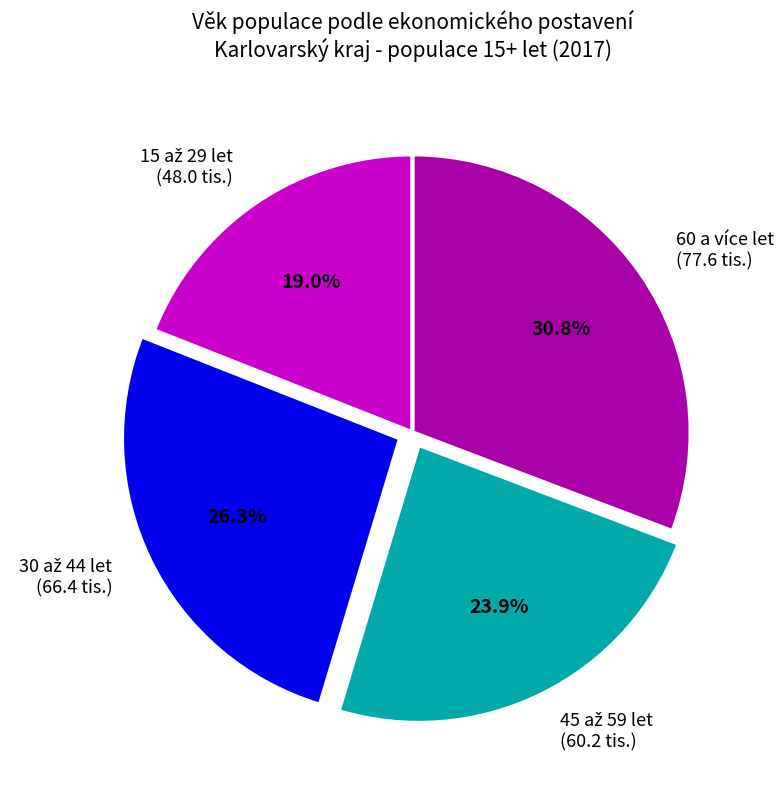

Is there a majority slice in this chart?

No